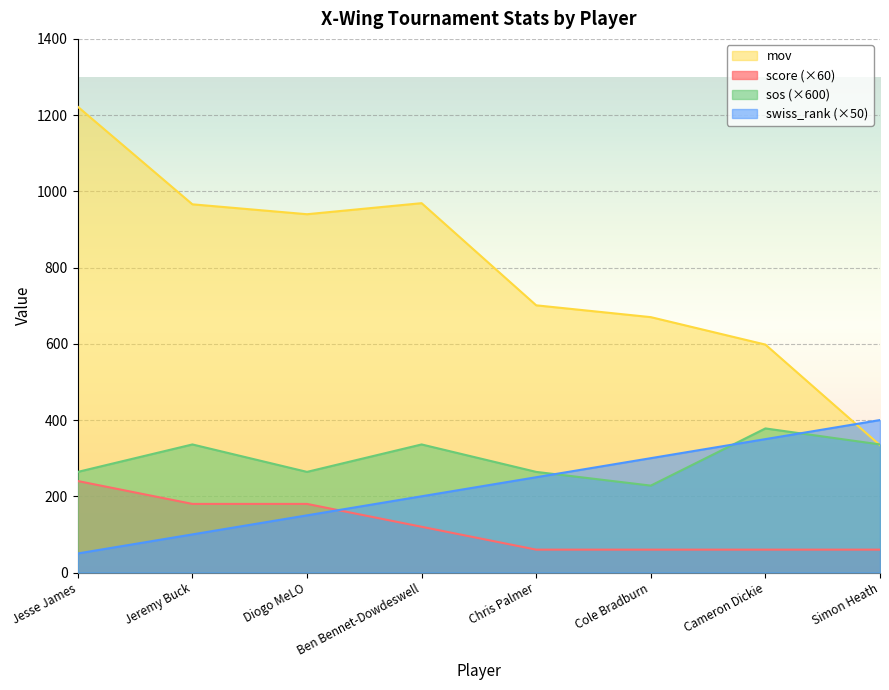

What is the sum of all sos values?

2406.0